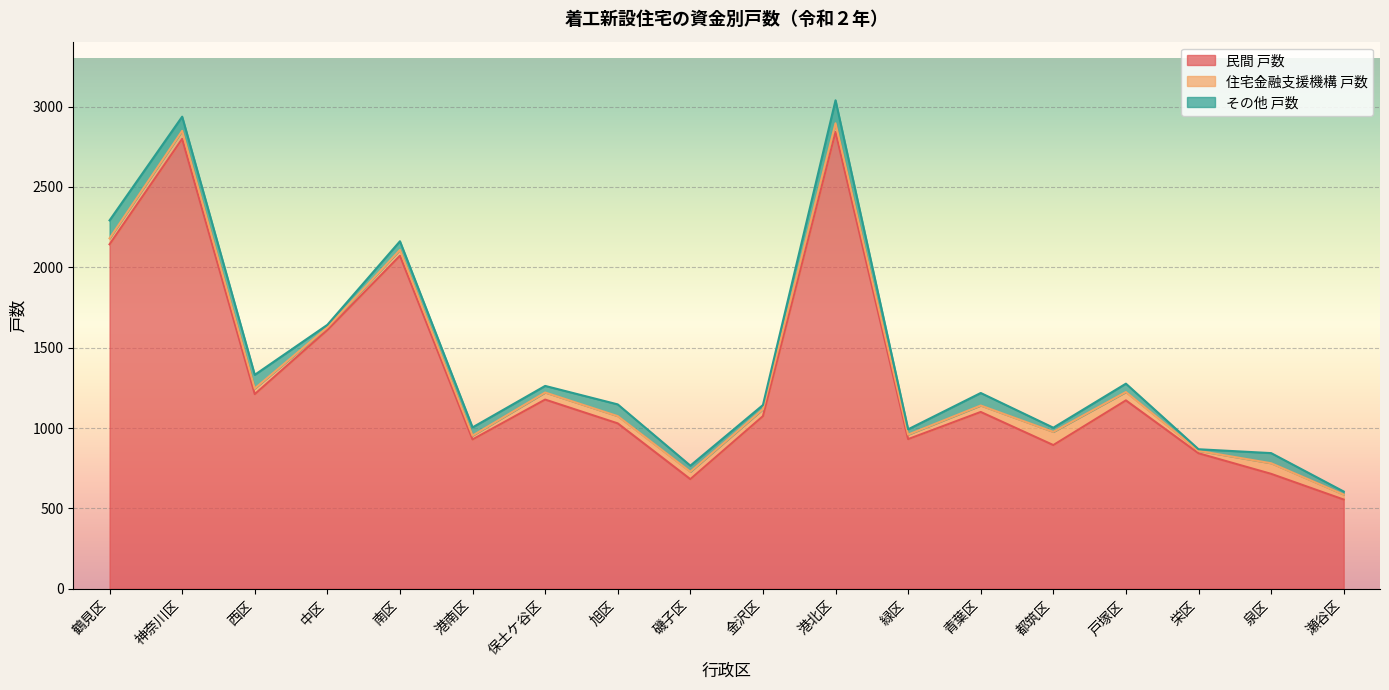

Reading left to right, list all the values displayed in this chart.

民間 戸数: 鶴見区=2143	神奈川区=2799	西区=1211	中区=1610	南区=2072	港南区=929	保土ケ谷区=1177	旭区=1029	磯子区=682	金沢区=1074	港北区=2842	緑区=931	青葉区=1100	都筑区=894	戸塚区=1172	栄区=843	泉区=715	瀬谷区=555
住宅金融支援機構 戸数: 鶴見区=37	神奈川区=50	西区=35	中区=16	南区=36	港南区=24	保土ケ谷区=44	旭区=45	磯子区=46	金沢区=43	港北区=54	緑区=28	青葉区=40	都筑区=82	戸塚区=52	栄区=15	泉区=66	瀬谷区=31
その他 戸数: 鶴見区=112	神奈川区=88	西区=85	中区=16	南区=54	港南区=51	保土ケ谷区=41	旭区=73	磯子区=38	金沢区=26	港北区=143	緑区=33	青葉区=78	都筑区=26	戸塚区=52	栄区=10	泉区=63	瀬谷区=19